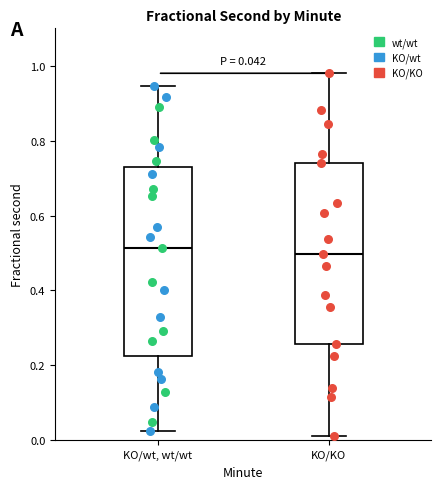

Comparing the boxes themselves (not the whiskers), which one is the tallest?

KO/wt, wt/wt